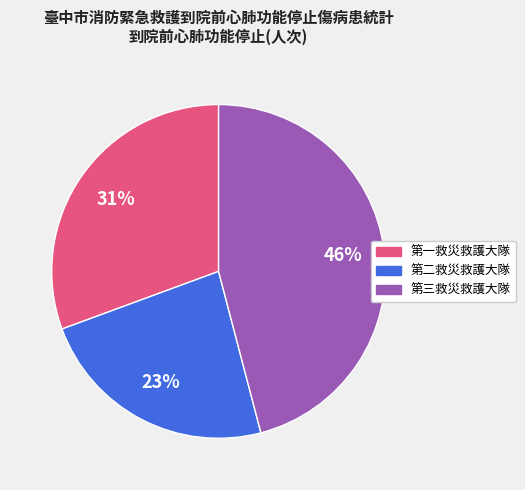

Combined, do 第二救災救護大隊 and 第三救災救護大隊 account for over 50%?

Yes